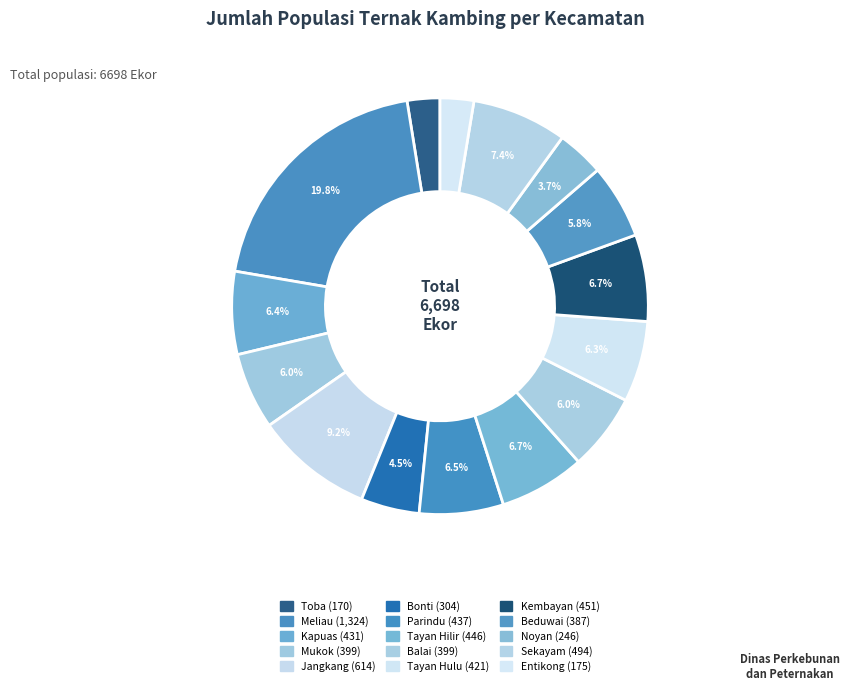

How many segments does this pie chart have?

15